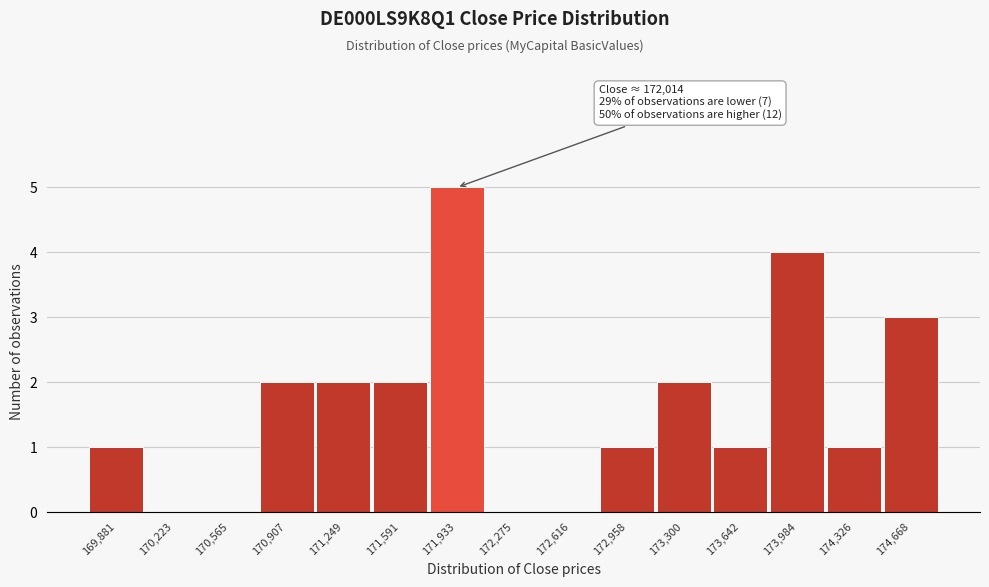

Which range on the x-axis has the tallest bar?

171750 to 172100